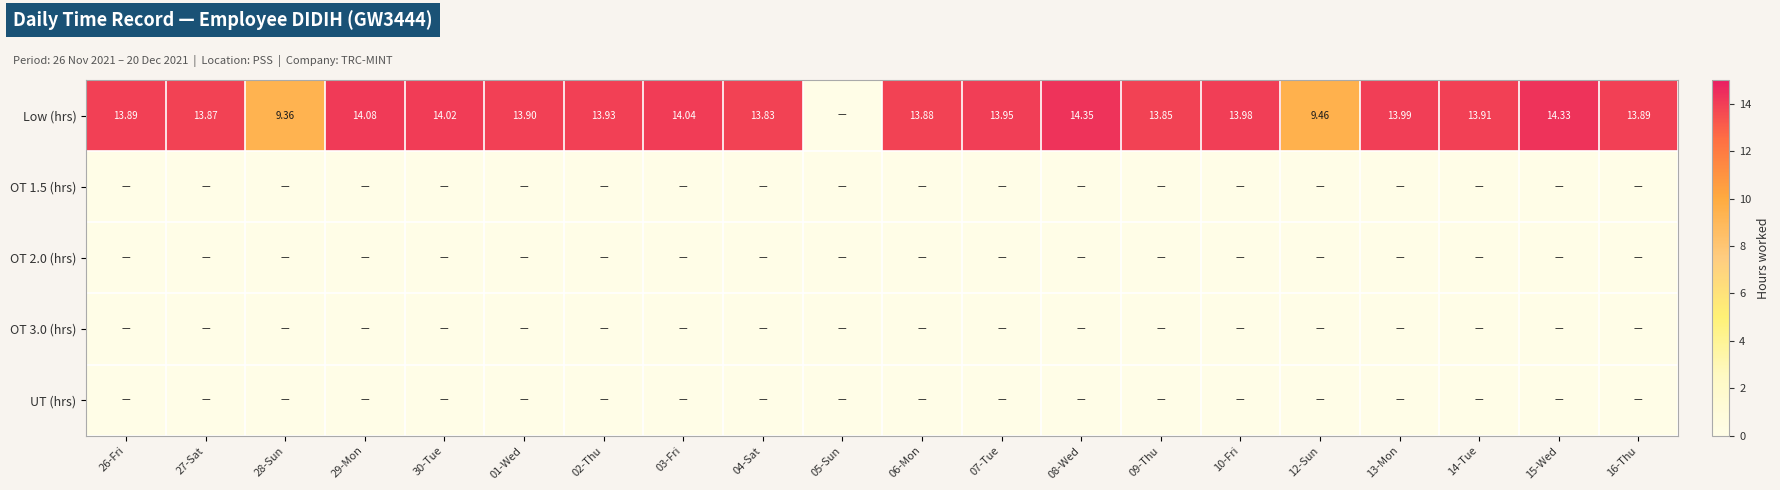

Between 09-Thu and 10-Fri, which series saw the biggest shift?

Low (hrs)